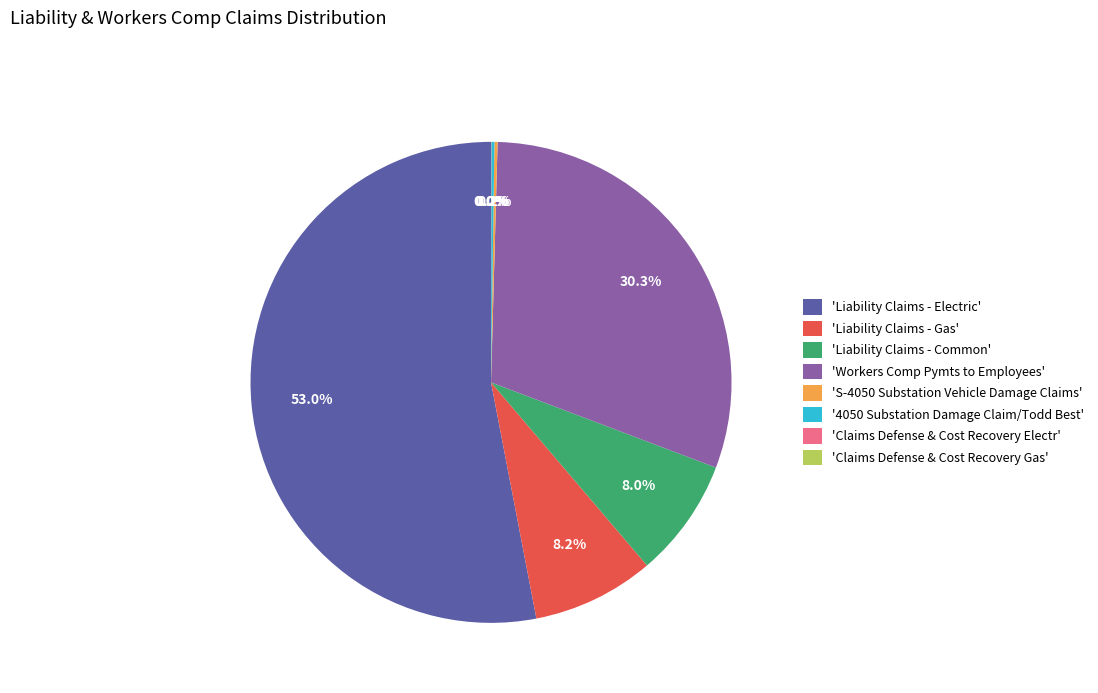

What portion of the pie excludes 'Liability Claims - Gas'?

91.8%